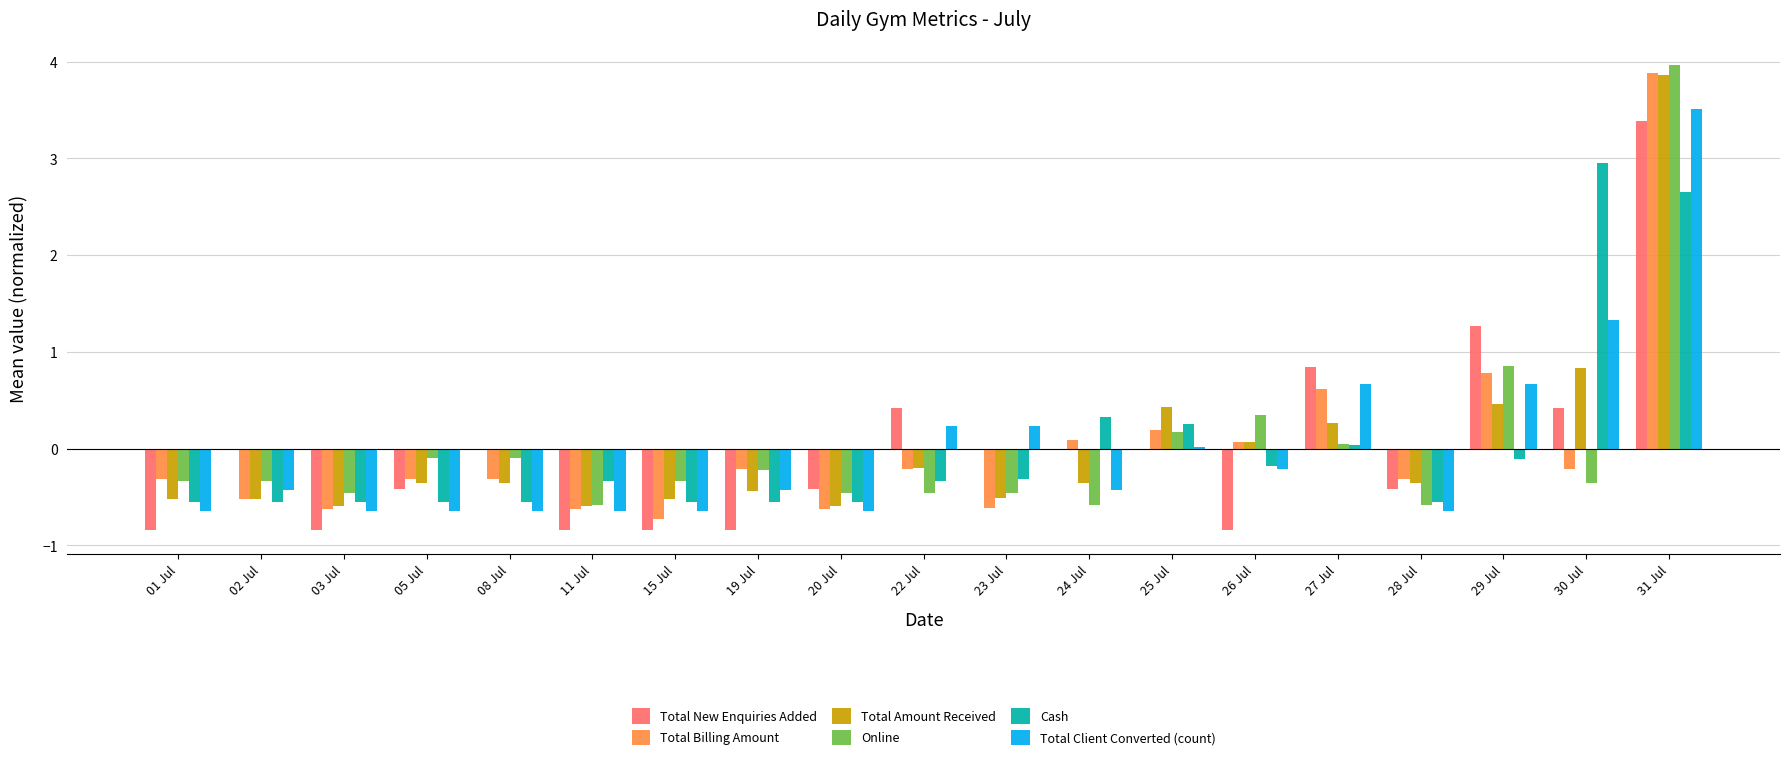

Which category has the highest value across all series?

31 Jul